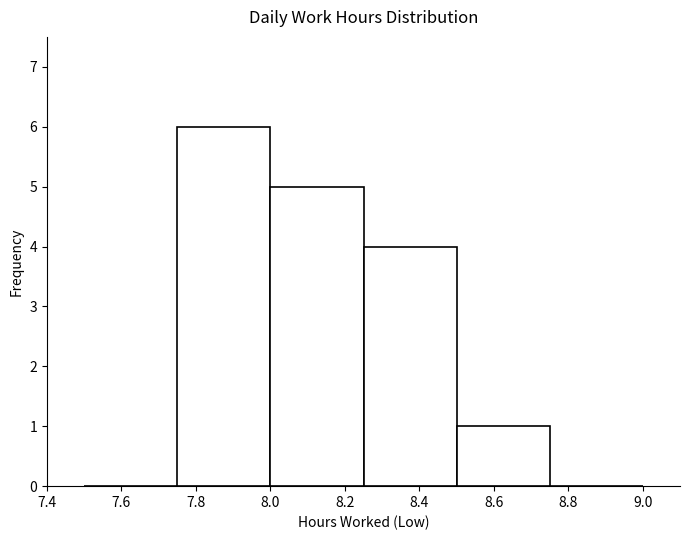

How tall is the bar that spans 7.75 to 8.00 on the x-axis? The values are not printed on the chart, so give them approximately, as read against the axis.

6